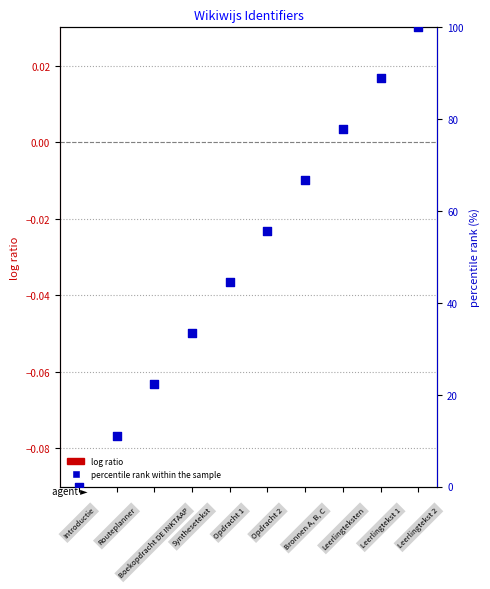

Which series reaches the minimum Y coordinate?

log ratio